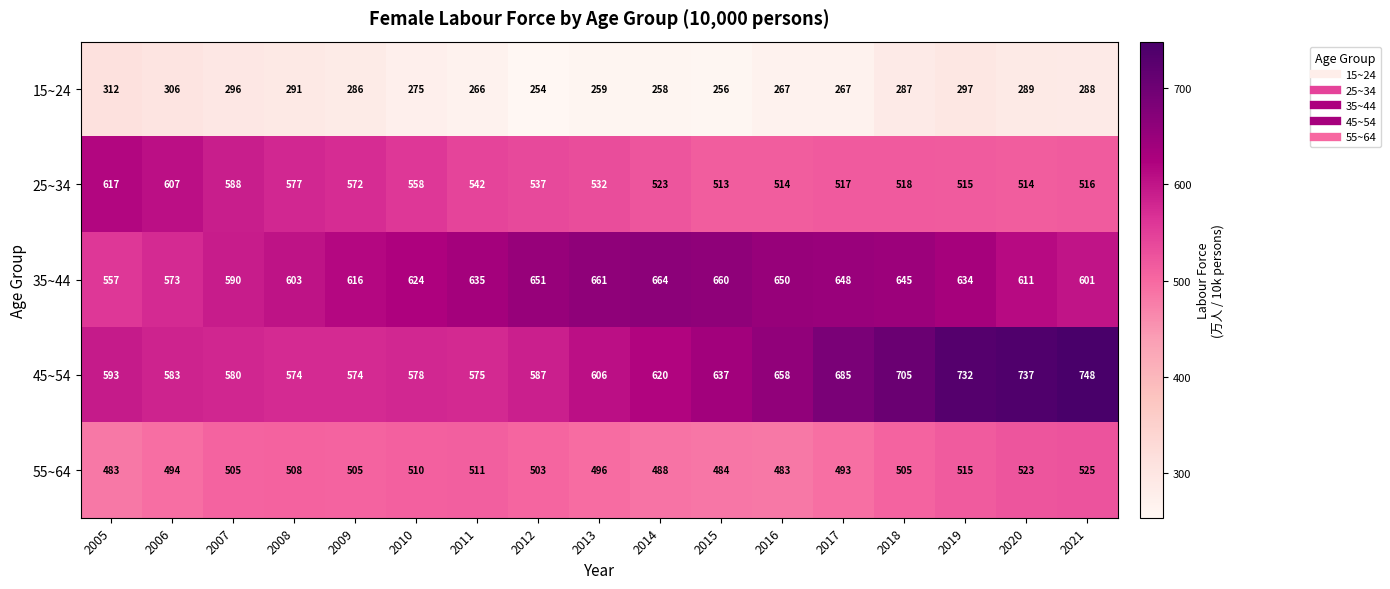

At which category is the sum across all series the highest?

2019